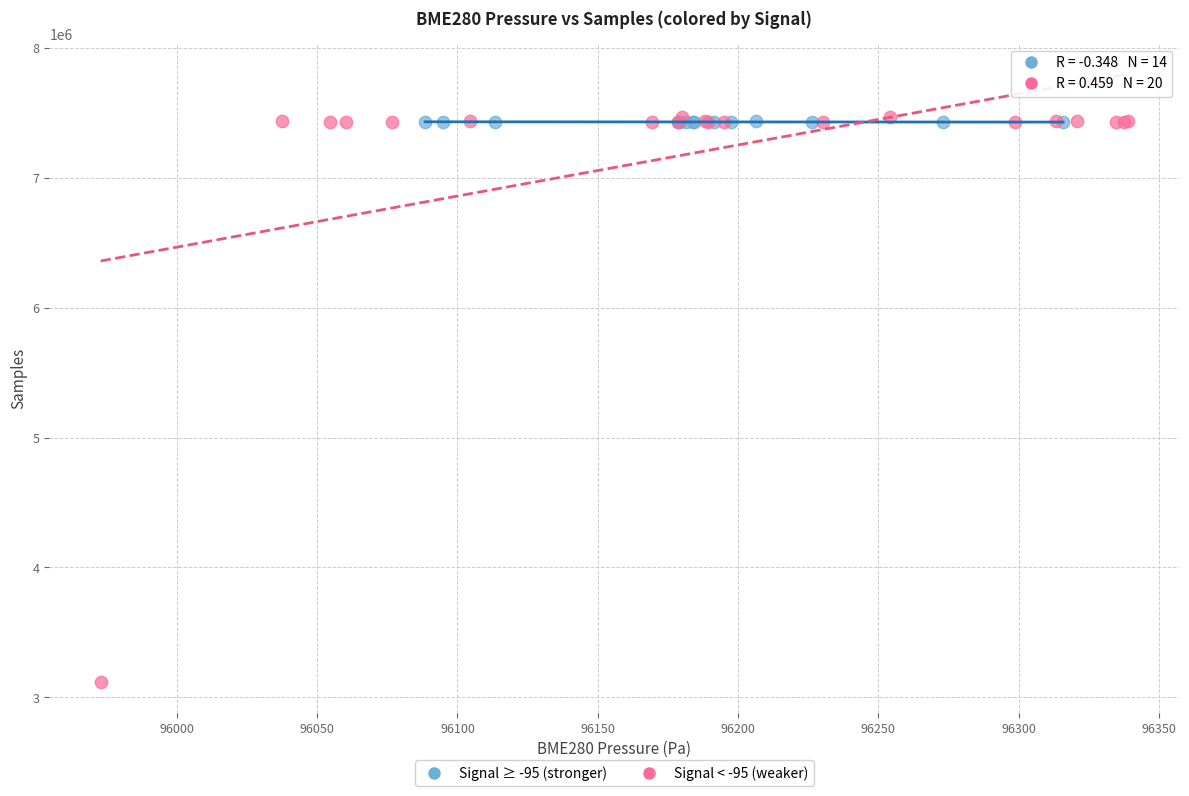

Which series contains the lowest Y value?

Signal < -95 (weaker)